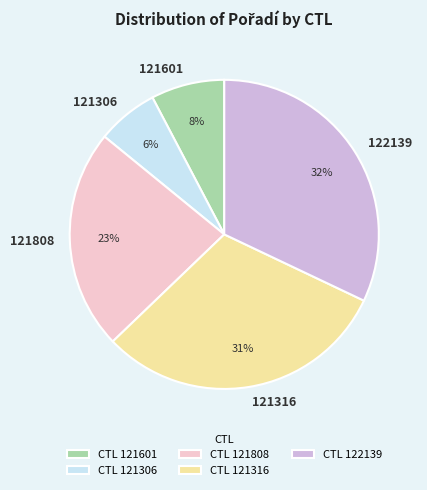

To the nearest percent, what portion does 121601 represent?

8%